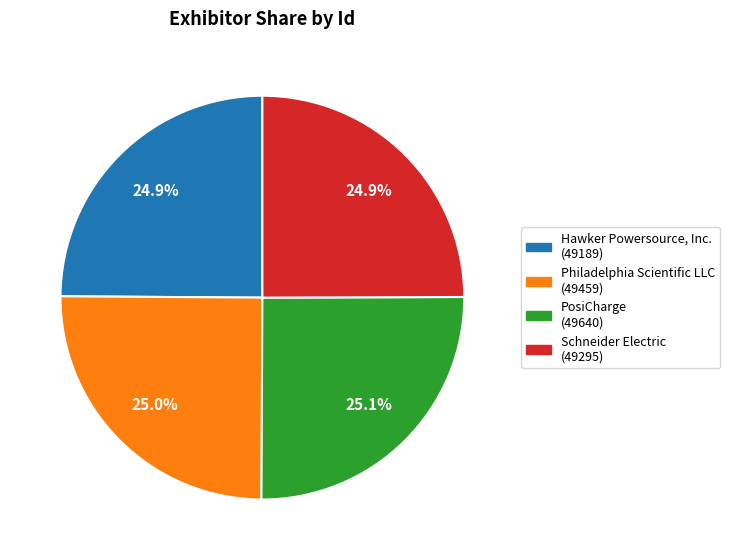

How many slices are in this pie chart?

4